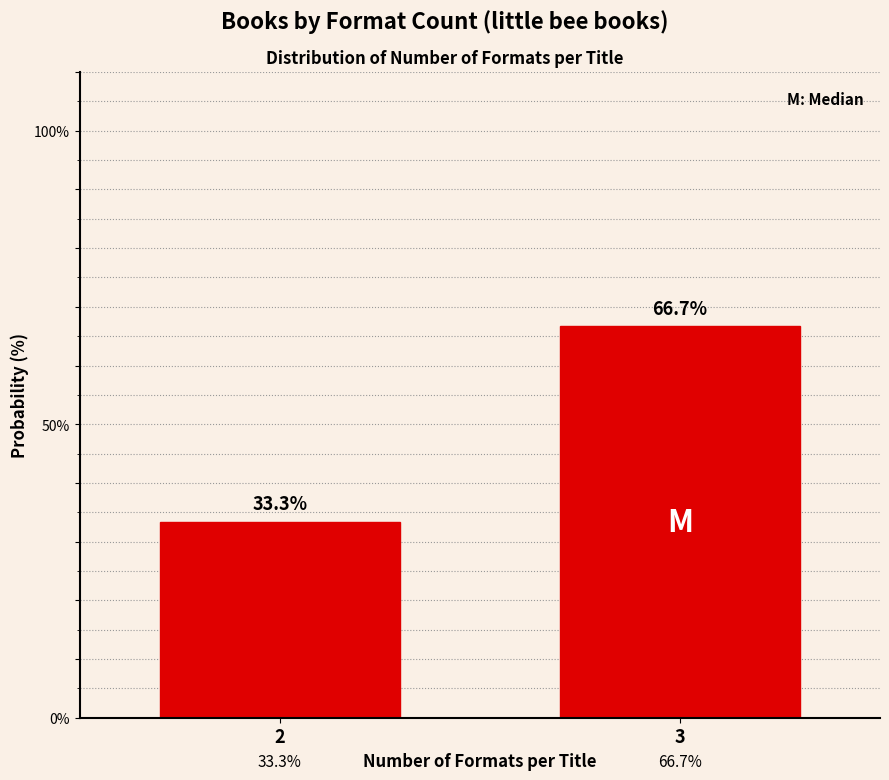

Reading left to right, transcribe all the data shown in this chart.

2=33.3	3=66.7